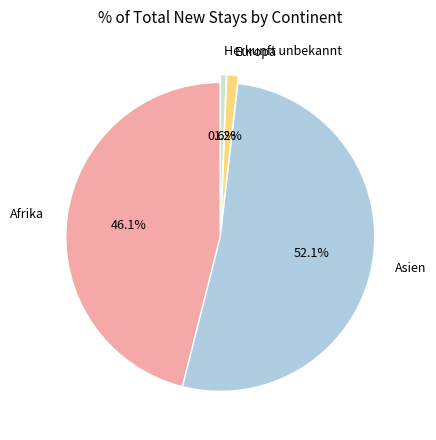

Which has a higher value, Asien or Herkunft unbekannt?

Asien